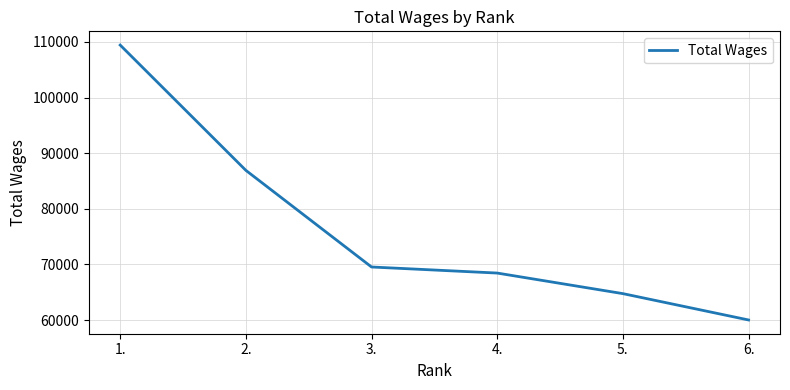

What is the average value?

76519